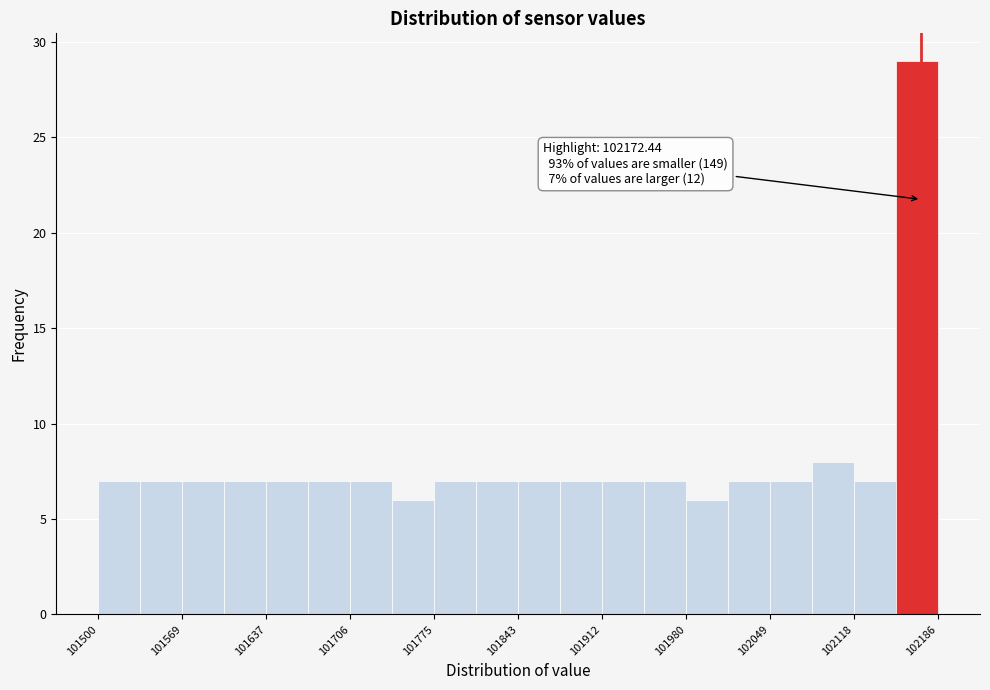

Around what value on the x-axis is the tallest bar? Give the approximate position of its centre, as read against the axis.

102170